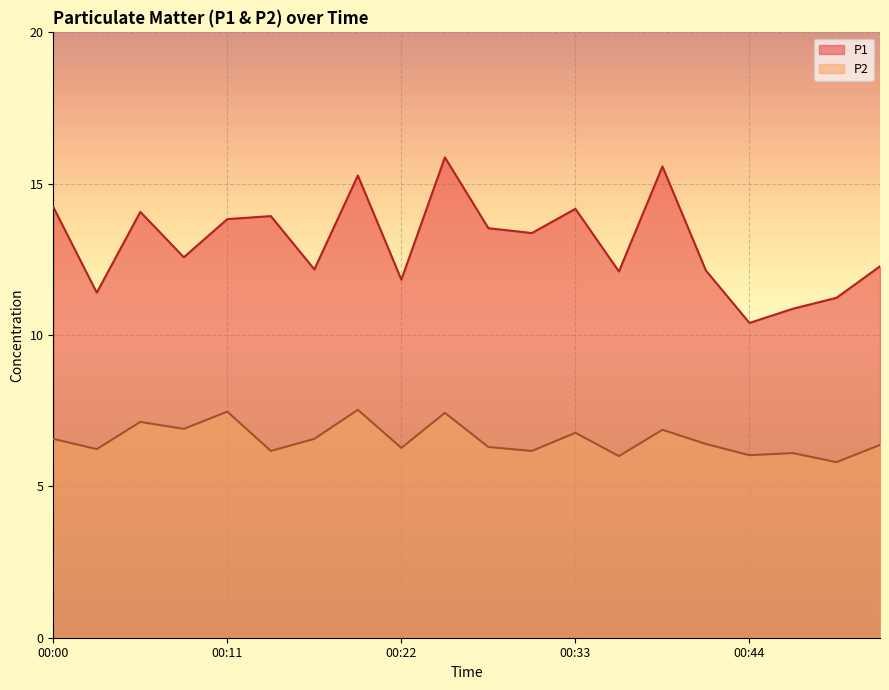

Reading left to right, extract all data points from this chart.

P1: 14.2	11.4	14.1	12.6	13.8	13.9	12.2	15.3	11.8	15.9	13.5	13.4	14.2	12.1	15.6	12.1	10.4	10.9	11.2	12.3
P2: 6.6	6.2	7.1	6.9	7.5	6.2	6.6	7.5	6.3	7.4	6.3	6.2	6.8	6.0	6.9	6.4	6.0	6.1	5.8	6.4